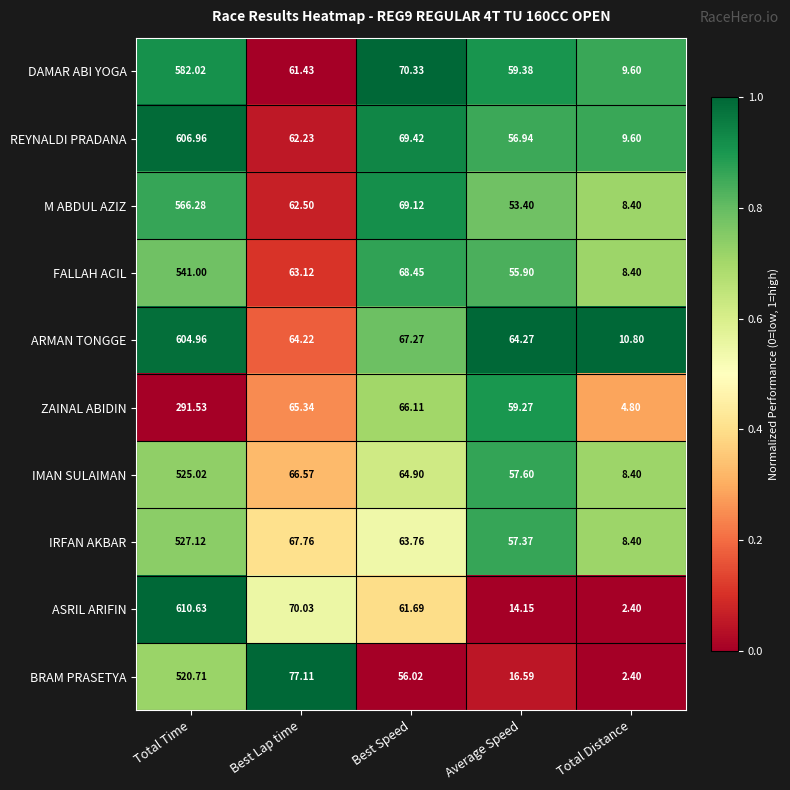

Which series has the largest range (max minus min)?

ASRIL ARIFIN